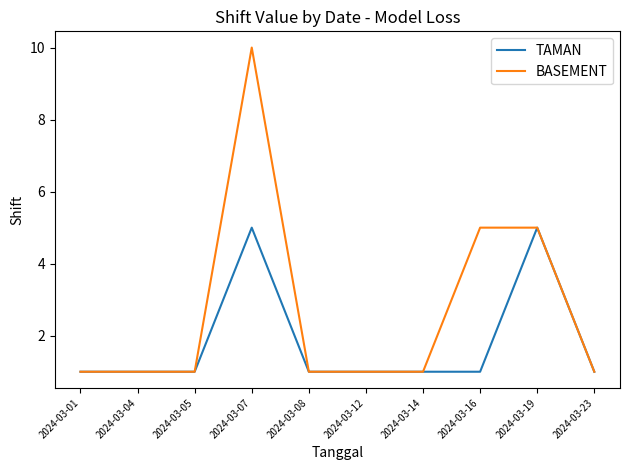

In TAMAN, how many points are higher than both neighbors (excluding endpoints)?

2